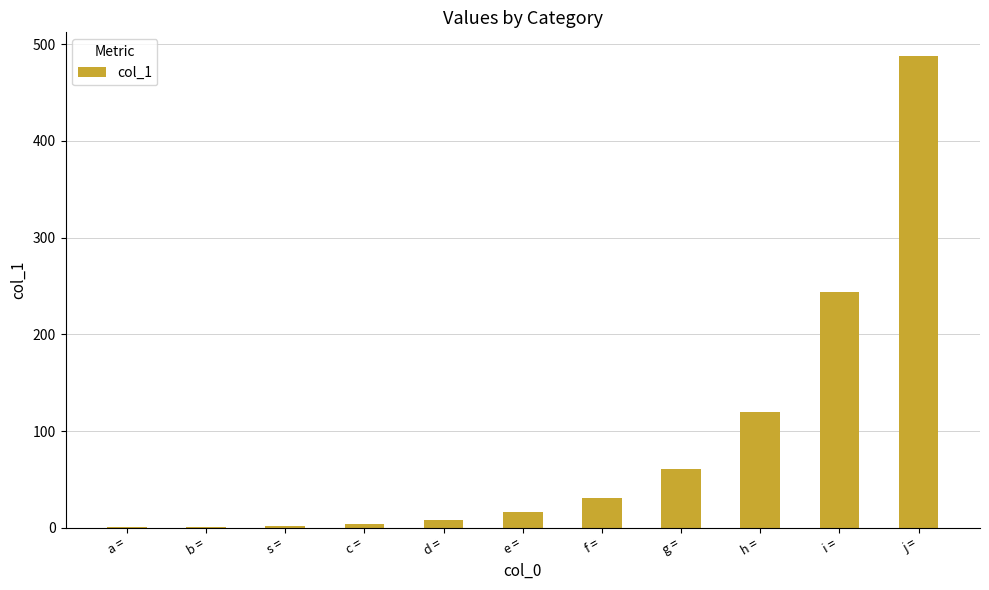

What is the maximum value shown in the chart?

488